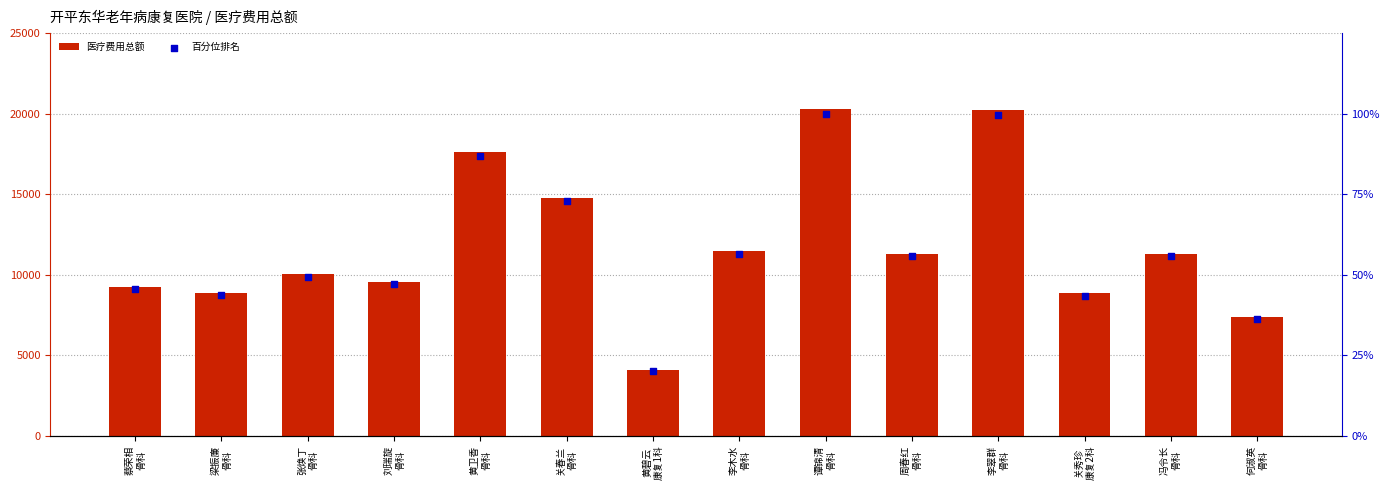

Which series has the largest Y range (max minus min)?

医疗费用总额